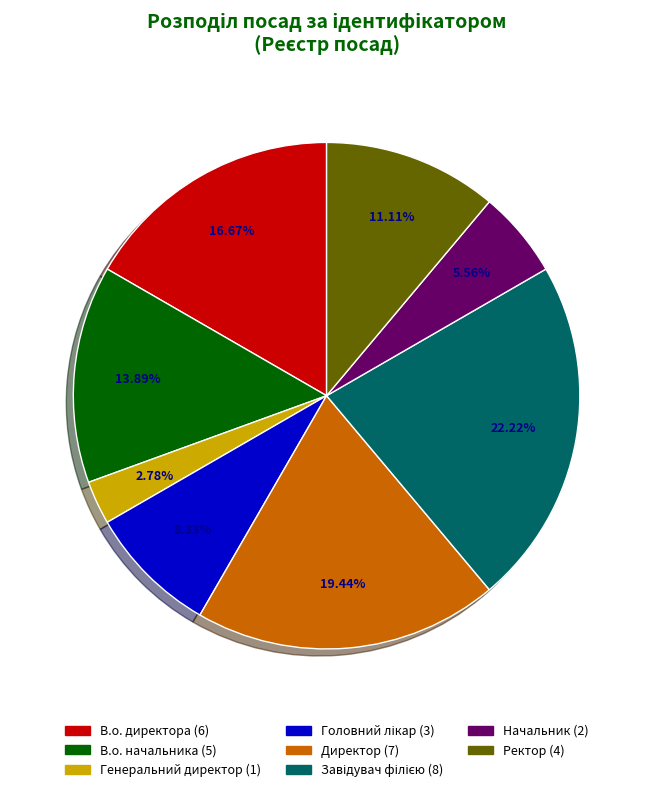

To the nearest percent, what portion does Начальник represent?

6%